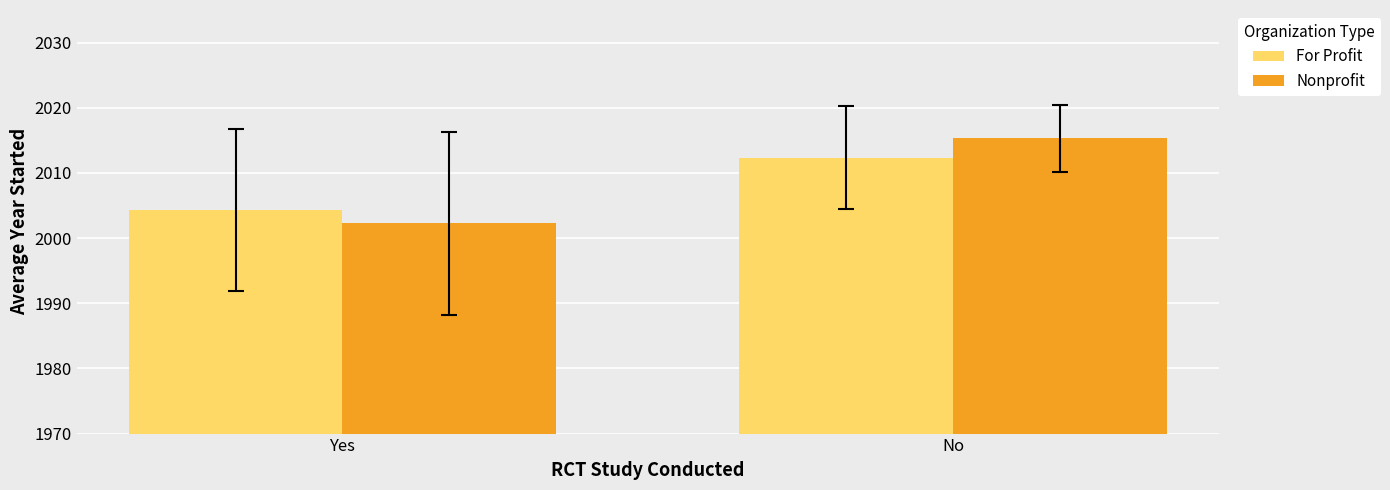

Count the number of categories in the chart.

2